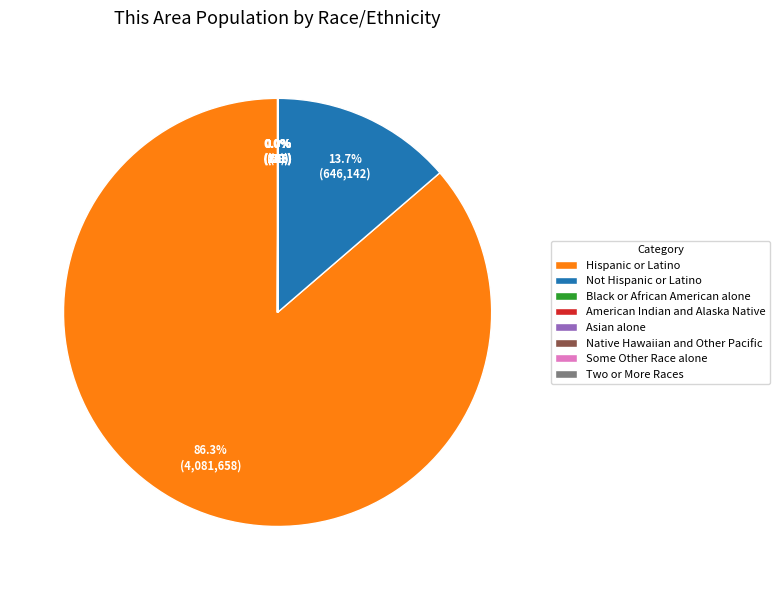

What is the largest slice in the pie chart?

Hispanic or Latino